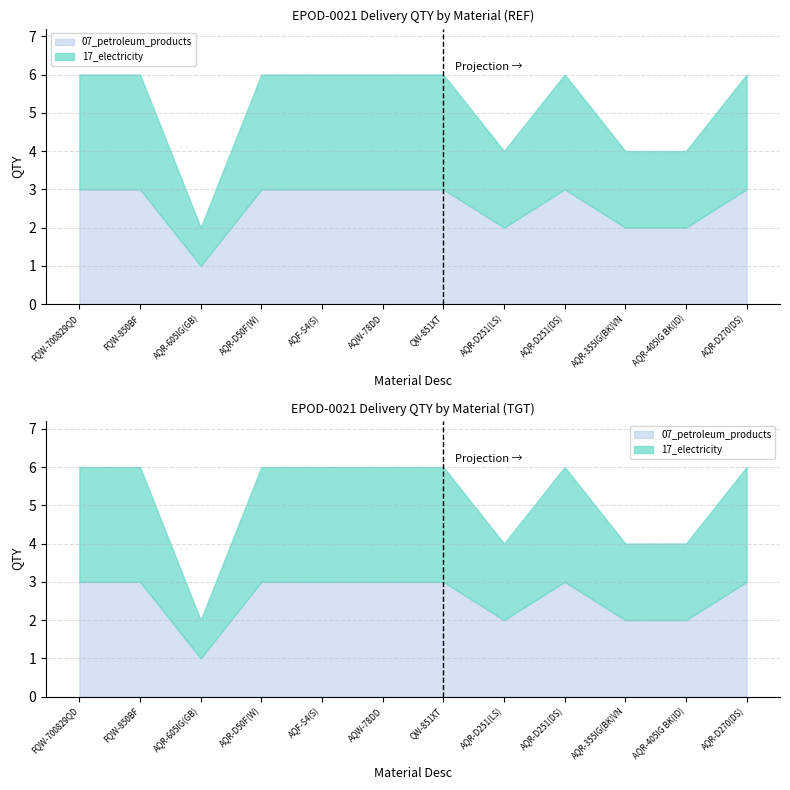

True or false: 17_electricity has a value of 2 at AQR-D251(DS).

False